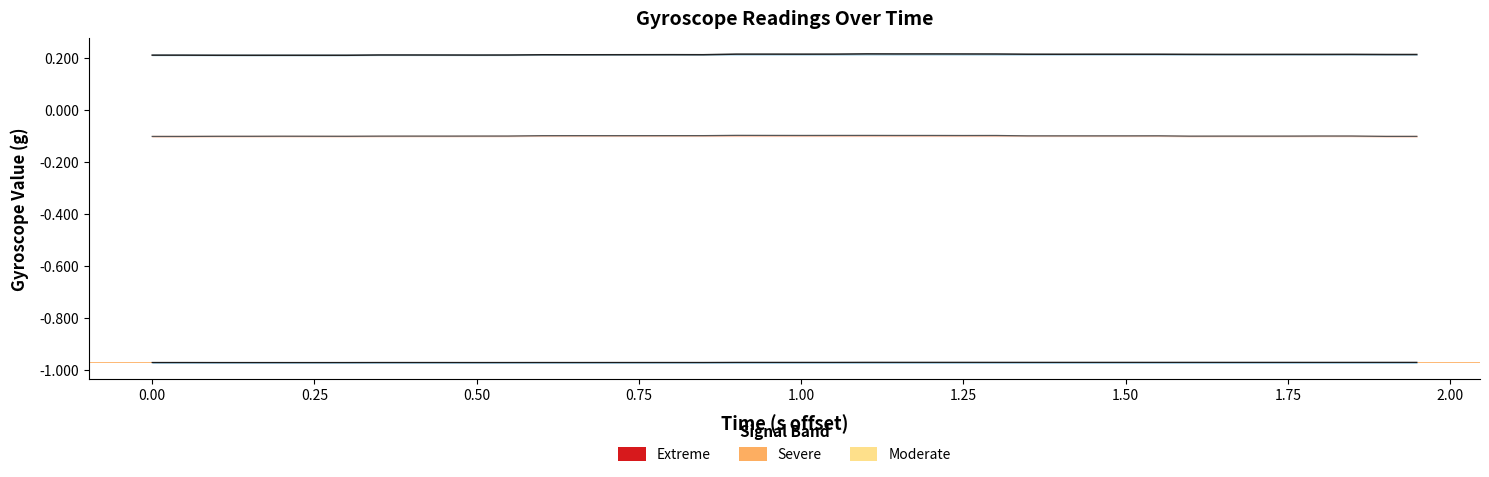

How many series are shown in this chart?

3